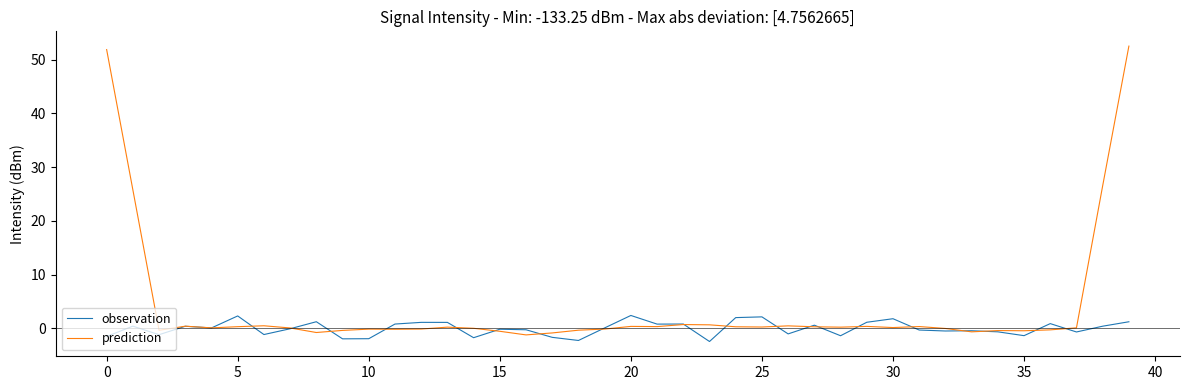

At how many categories does at least one series exceed 34?

2